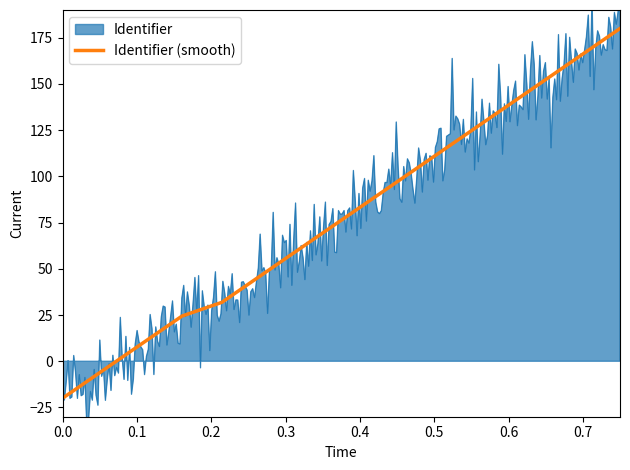

Does the chart display data point markers on the line(s)?

No